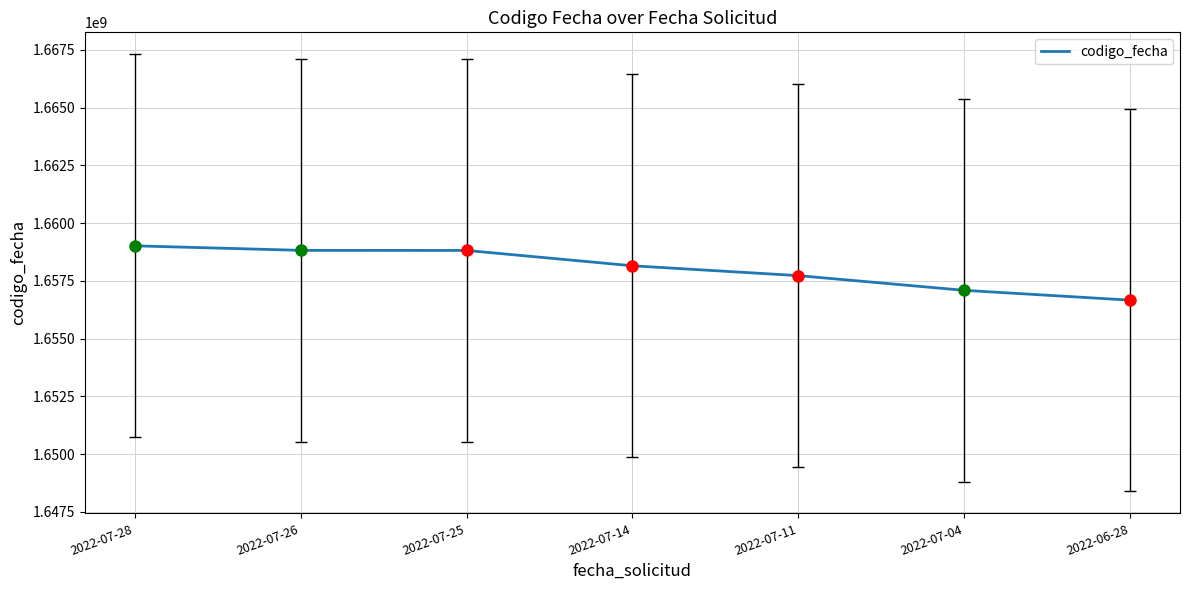

Does the chart display data point markers on the line(s)?

No